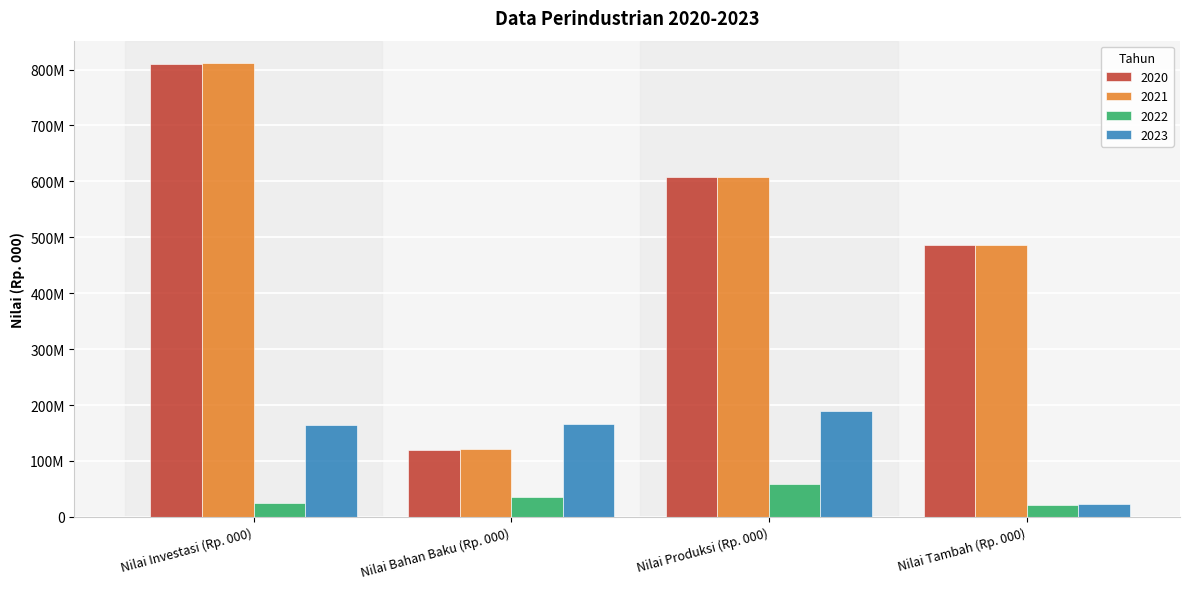

What is the label of the 1st bar from the left?

Nilai Investasi (Rp. 000)